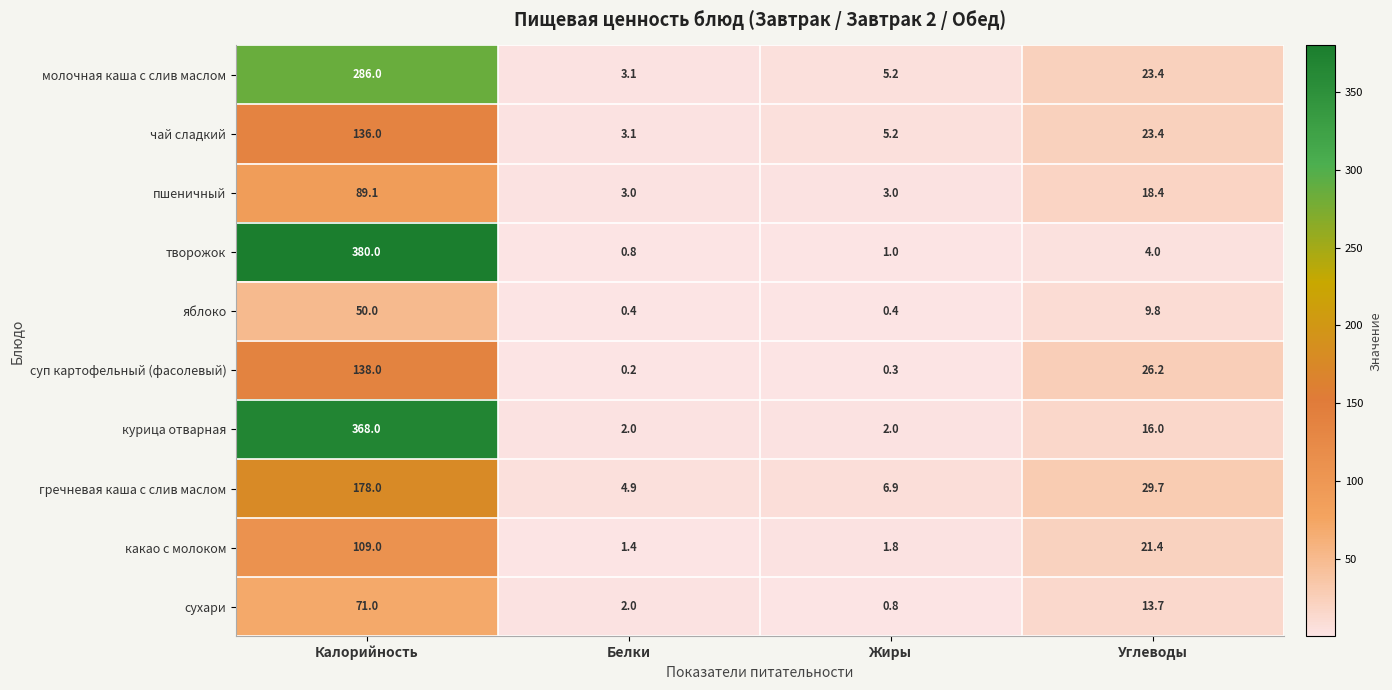

True or false: суп картофельный (фасолевый) has a value of 138.0 at Калорийность.

True